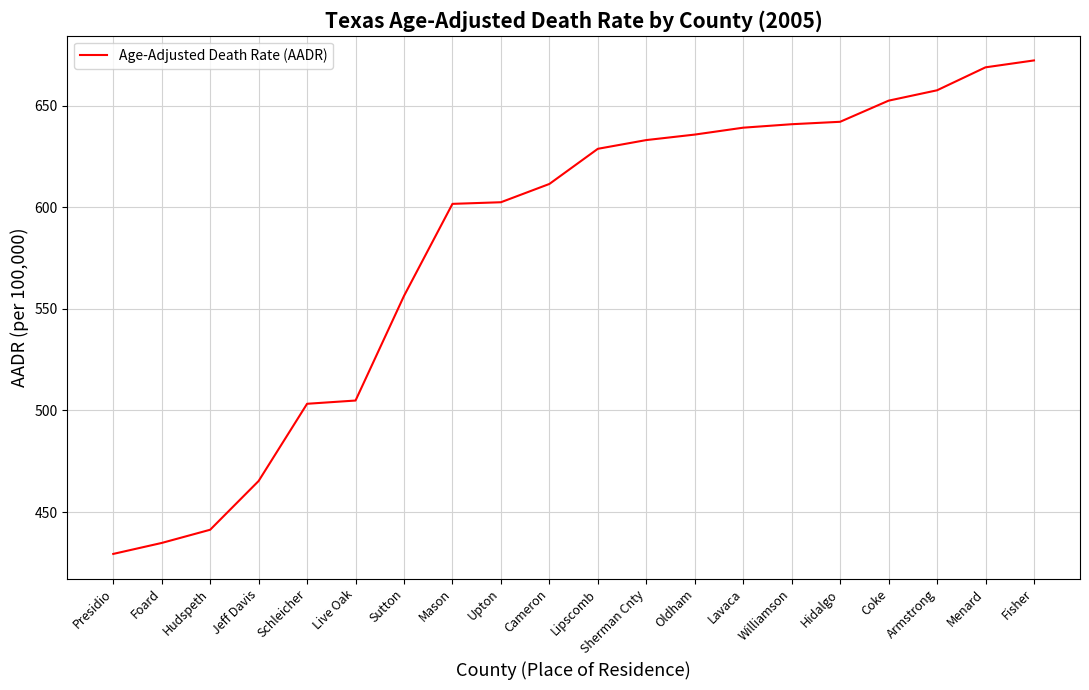

What is the greatest value displayed?

672.3